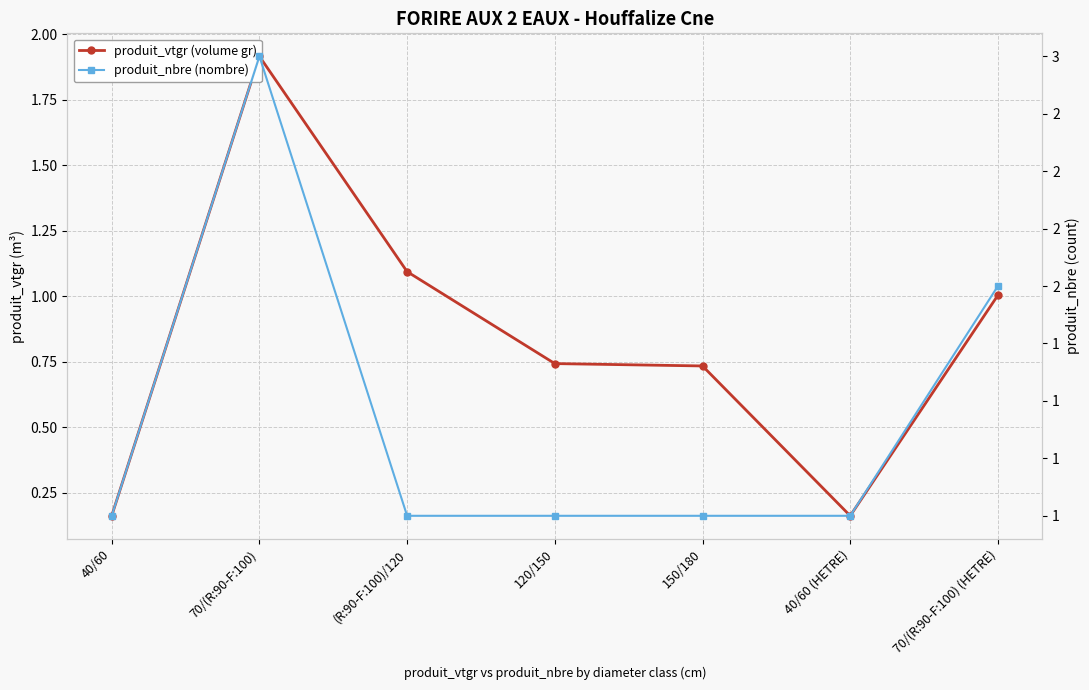

Which series ends up on top after the final intersection of produit_vtgr (volume gr) and produit_nbre (nombre)?

produit_nbre (nombre)